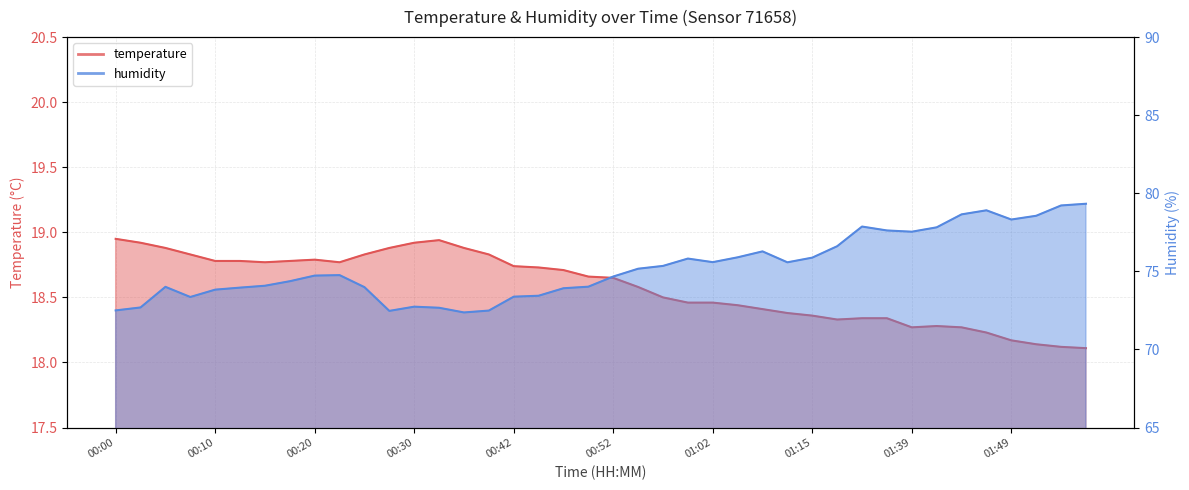

What is the sum of all humidity values?

3010.5